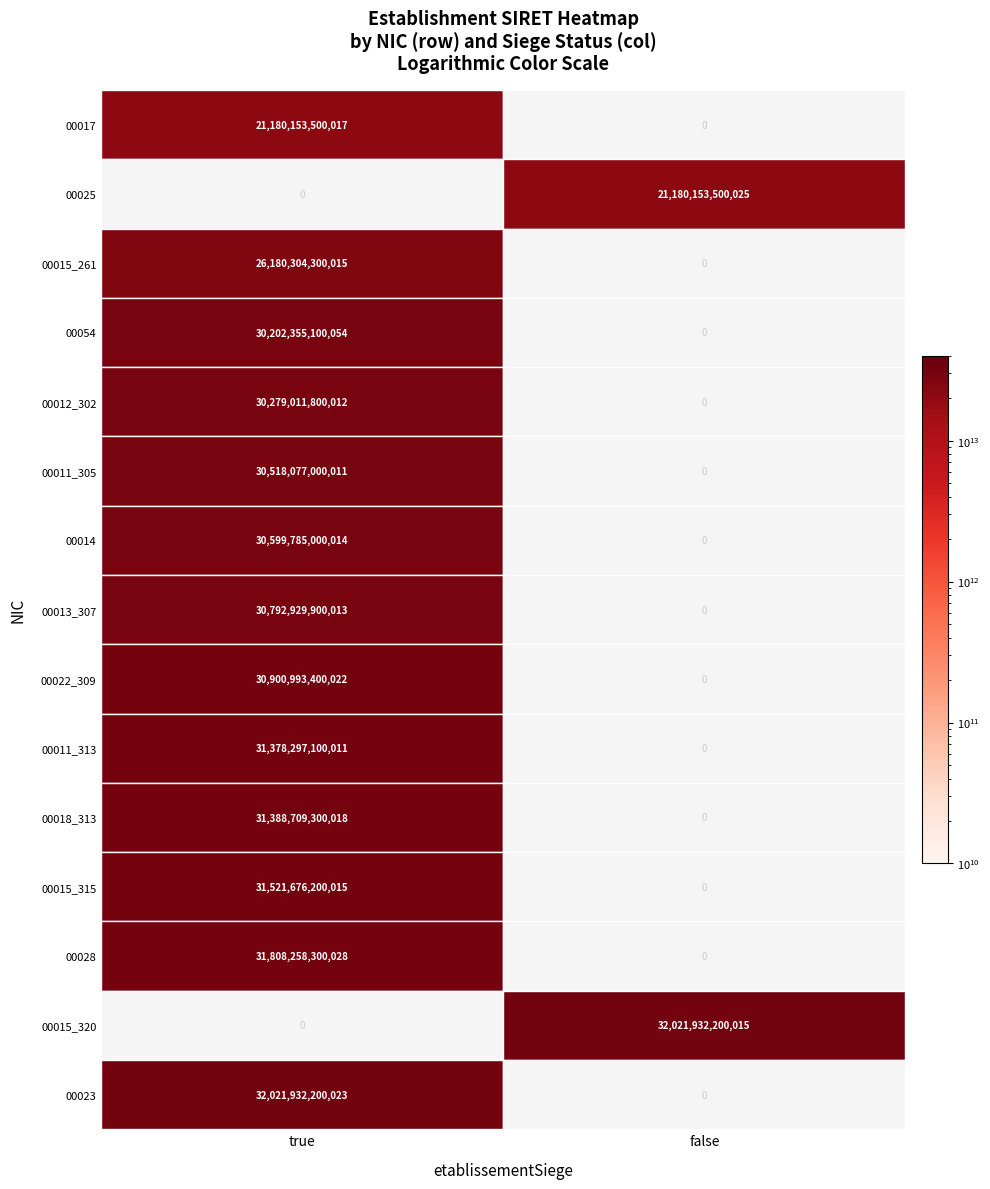

How many 00017 values are between 0 and 21180153500017?

2